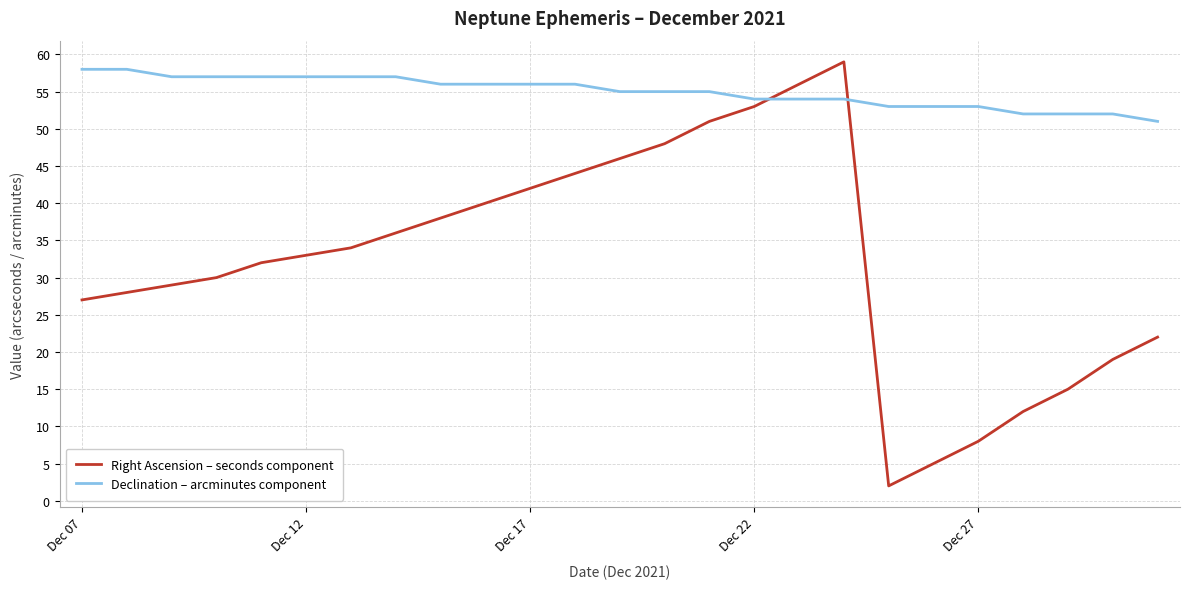

Which series has the largest range (max minus min)?

Right Ascension – seconds component